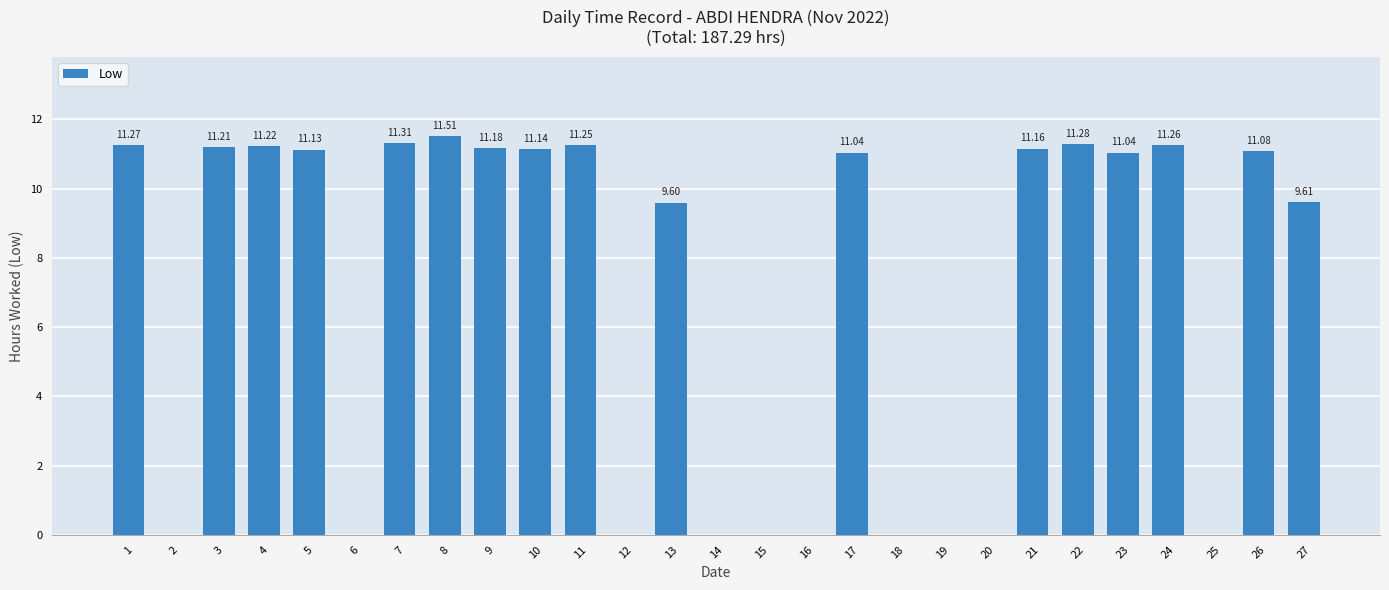

What is the sum of all values?

187.3